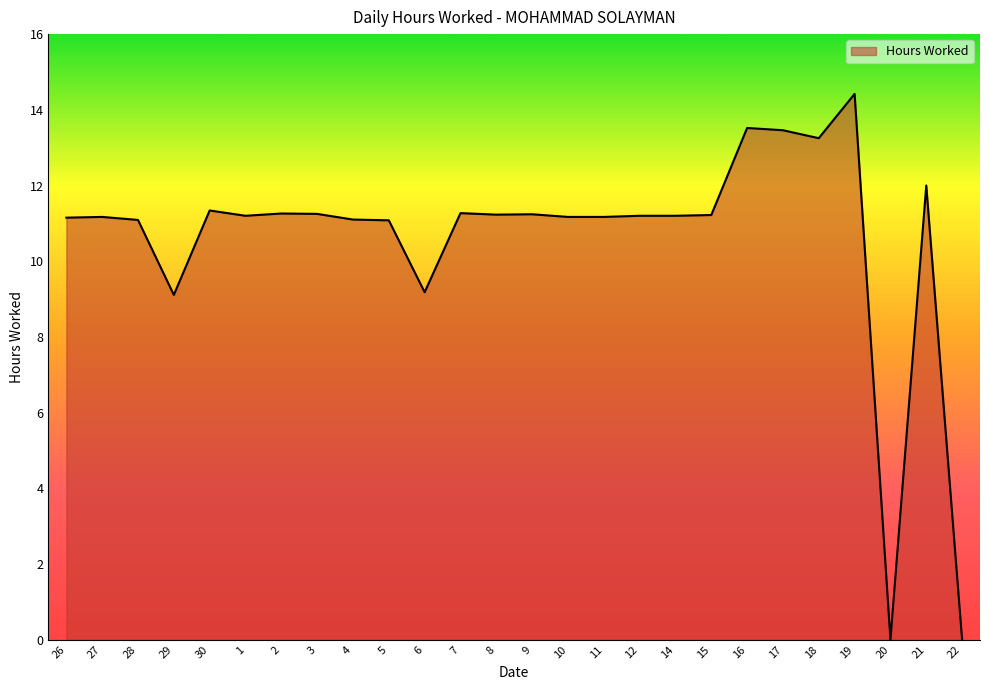

What position from the left is 14?

18